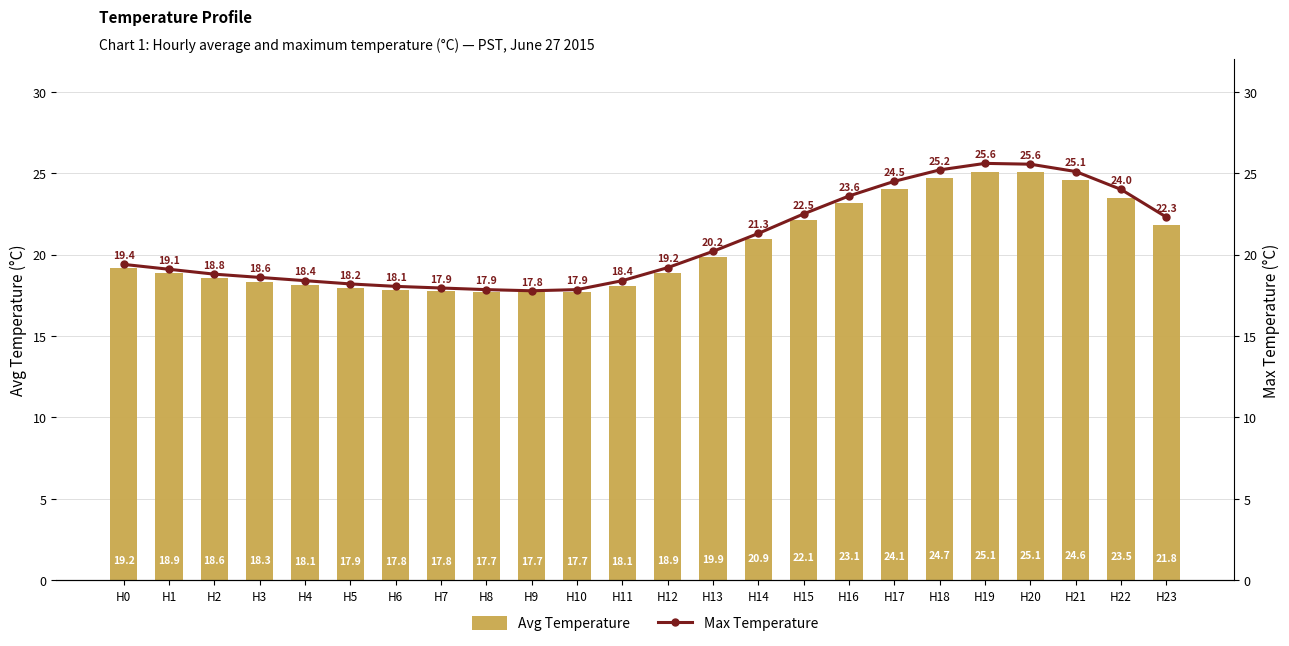

True or false: Avg Temperature has a value of 24.7 at H18.

True